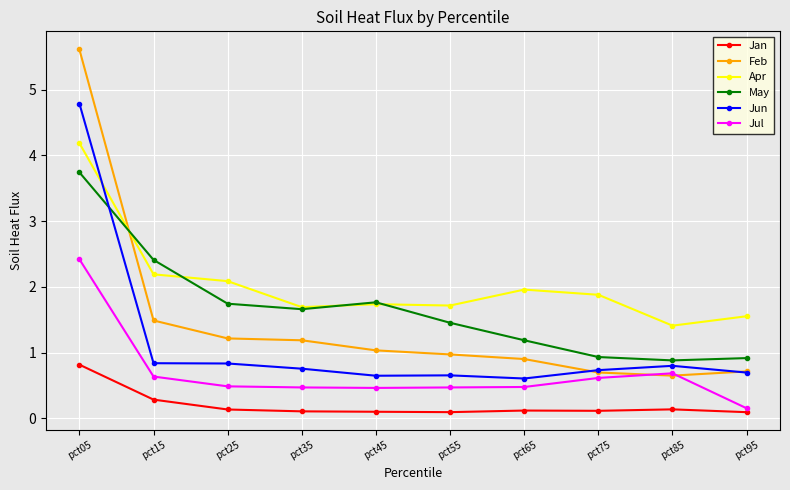

How many lines are shown in the chart?

6